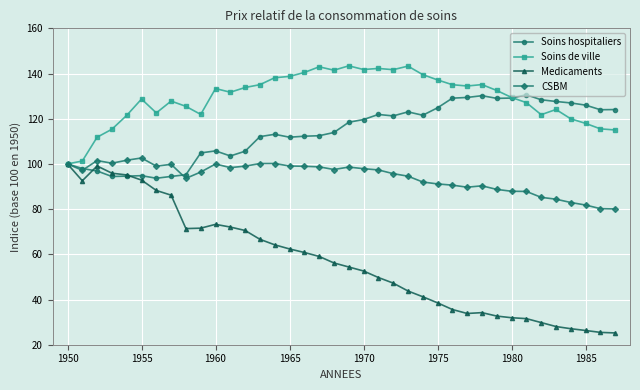

Which series has the largest range (max minus min)?

Medicaments